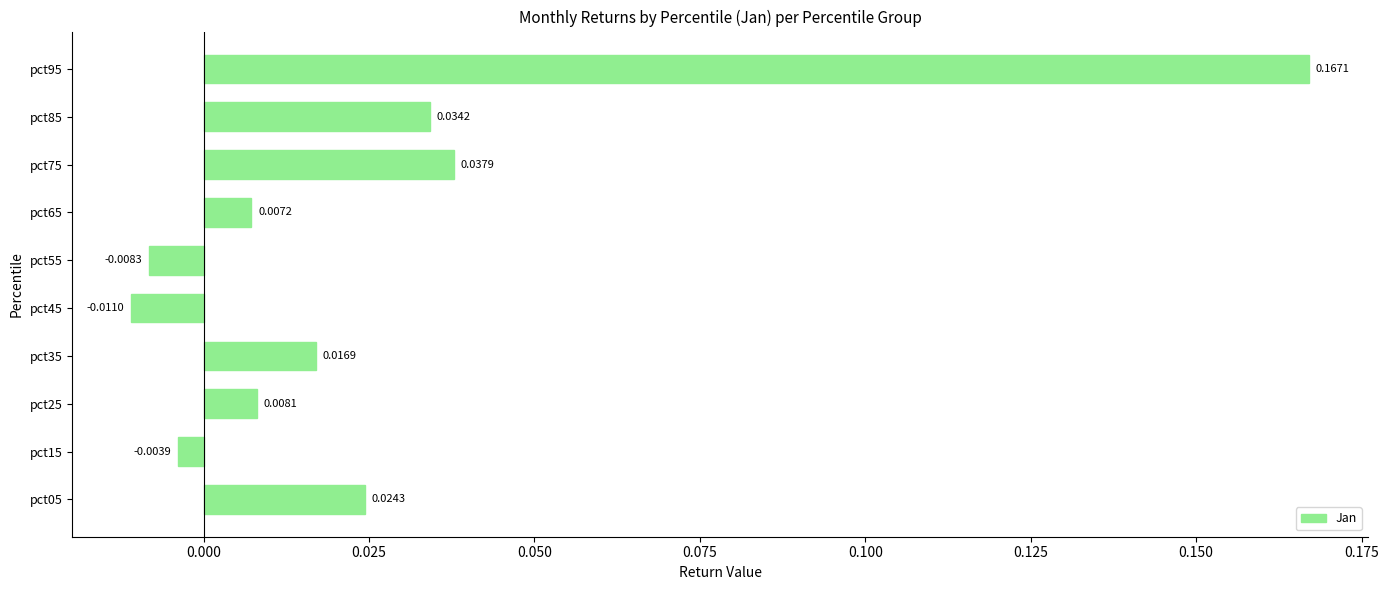

What is the sum of all values?

0.3